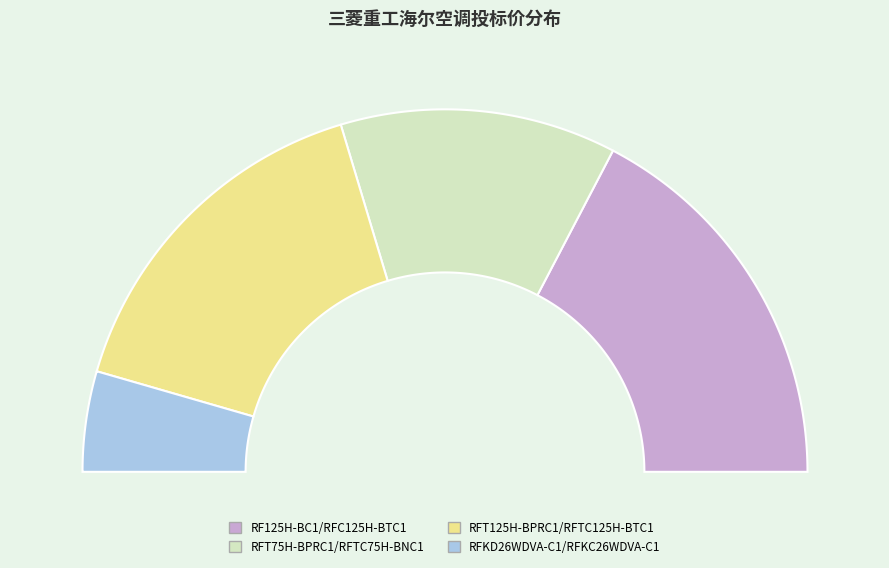

The RF125H-BC1/RFC125H-BTC1 slice represents 23% of the pie. True or false?

False